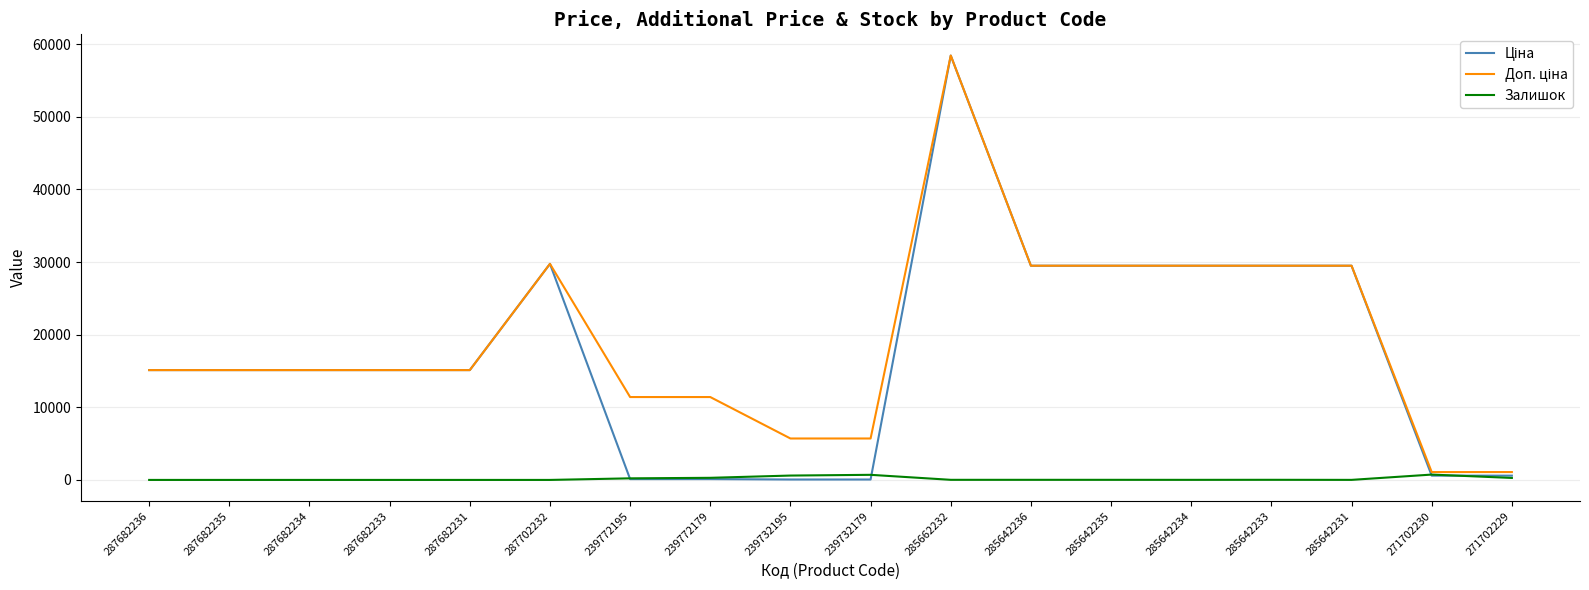

What position from the right is 239772179?

11